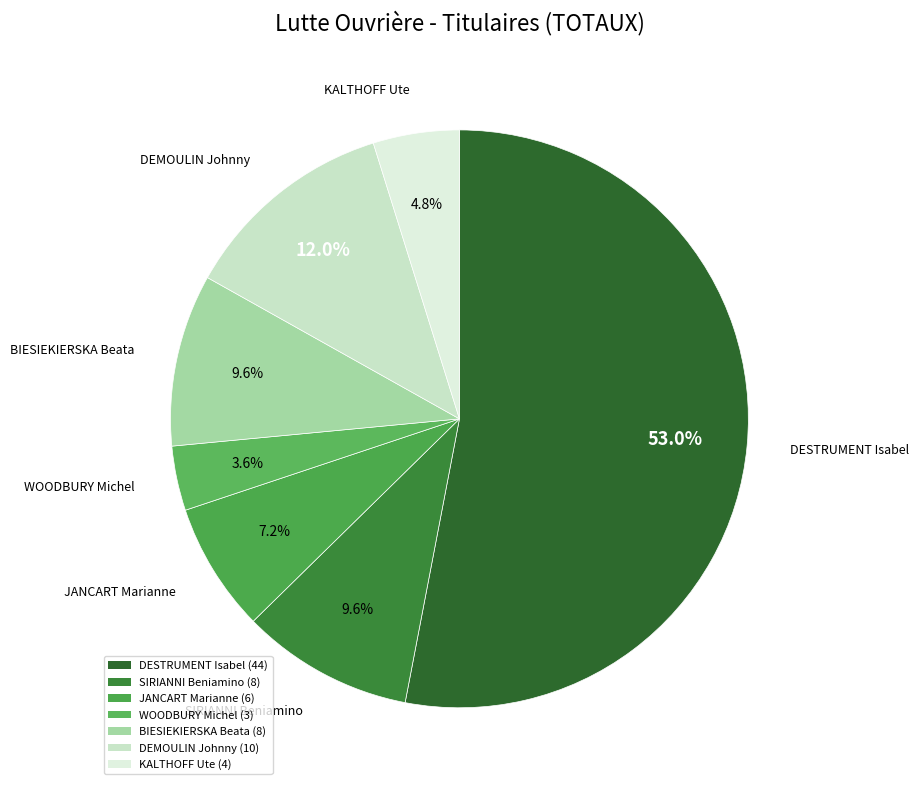

Is DESTRUMENT Isabel the majority of the pie?

Yes